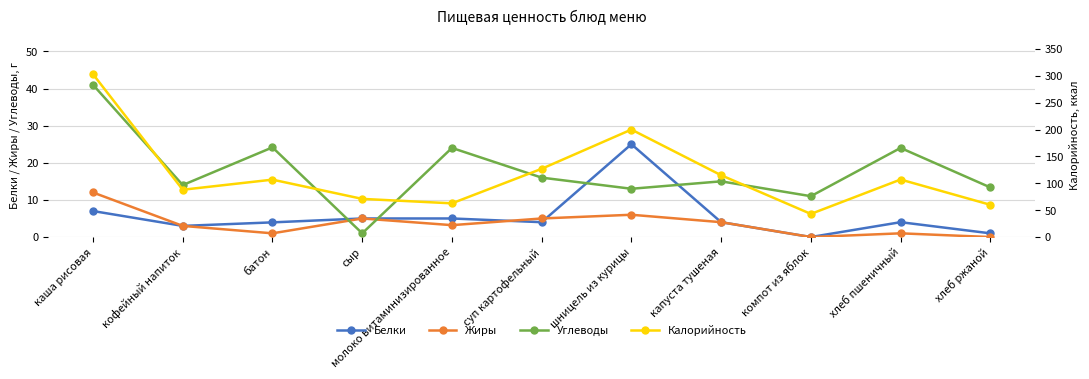

What is the sum of the Белки values at батон and капуста тушеная?

8.0